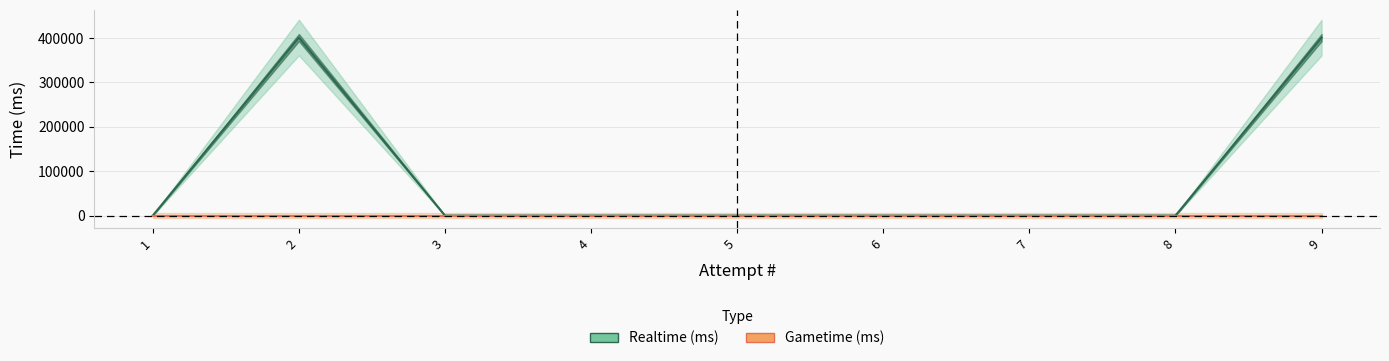

Which series has the largest range (max minus min)?

Realtime (ms)